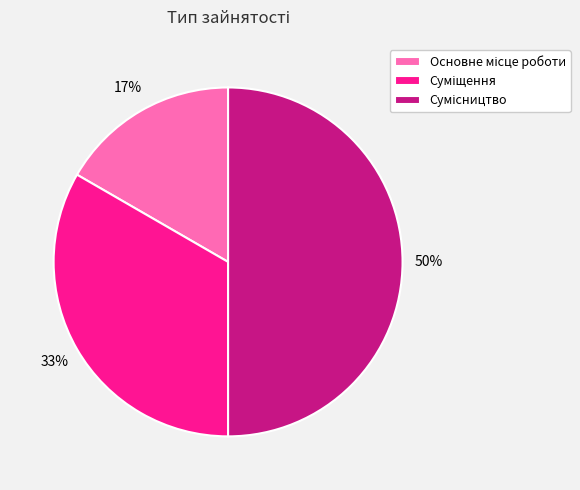

To the nearest percent, what is the average slice percentage?

33%